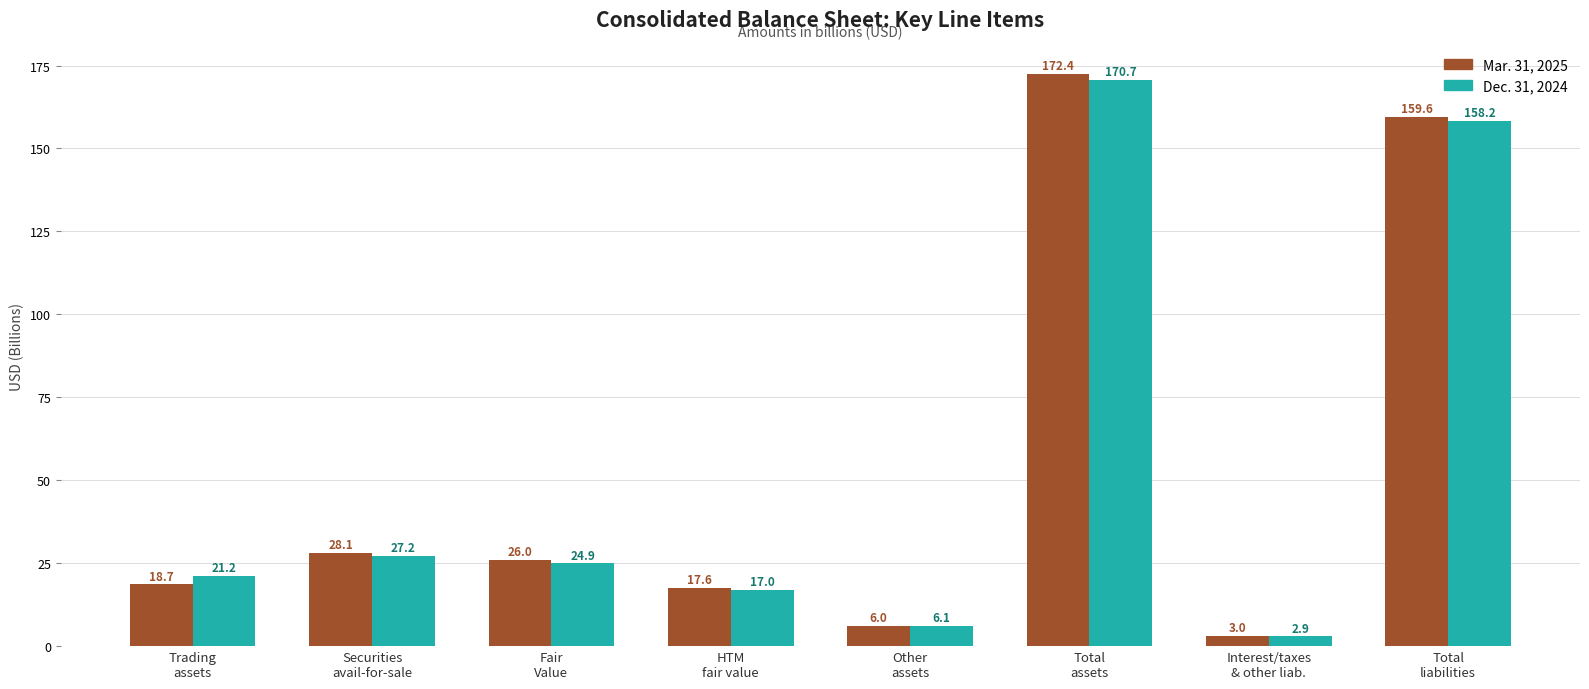

Reading left to right, list all the values displayed in this chart.

Mar. 31, 2025: 18.7	28.1	26.0	17.6	6.0	172.4	3.0	159.6
Dec. 31, 2024: 21.2	27.2	24.9	17.0	6.1	170.7	2.9	158.2